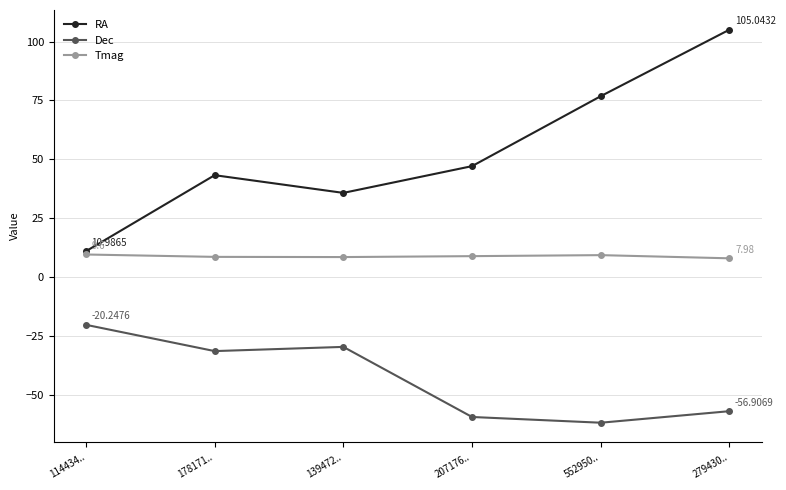

What position from the right is 114434..?

6